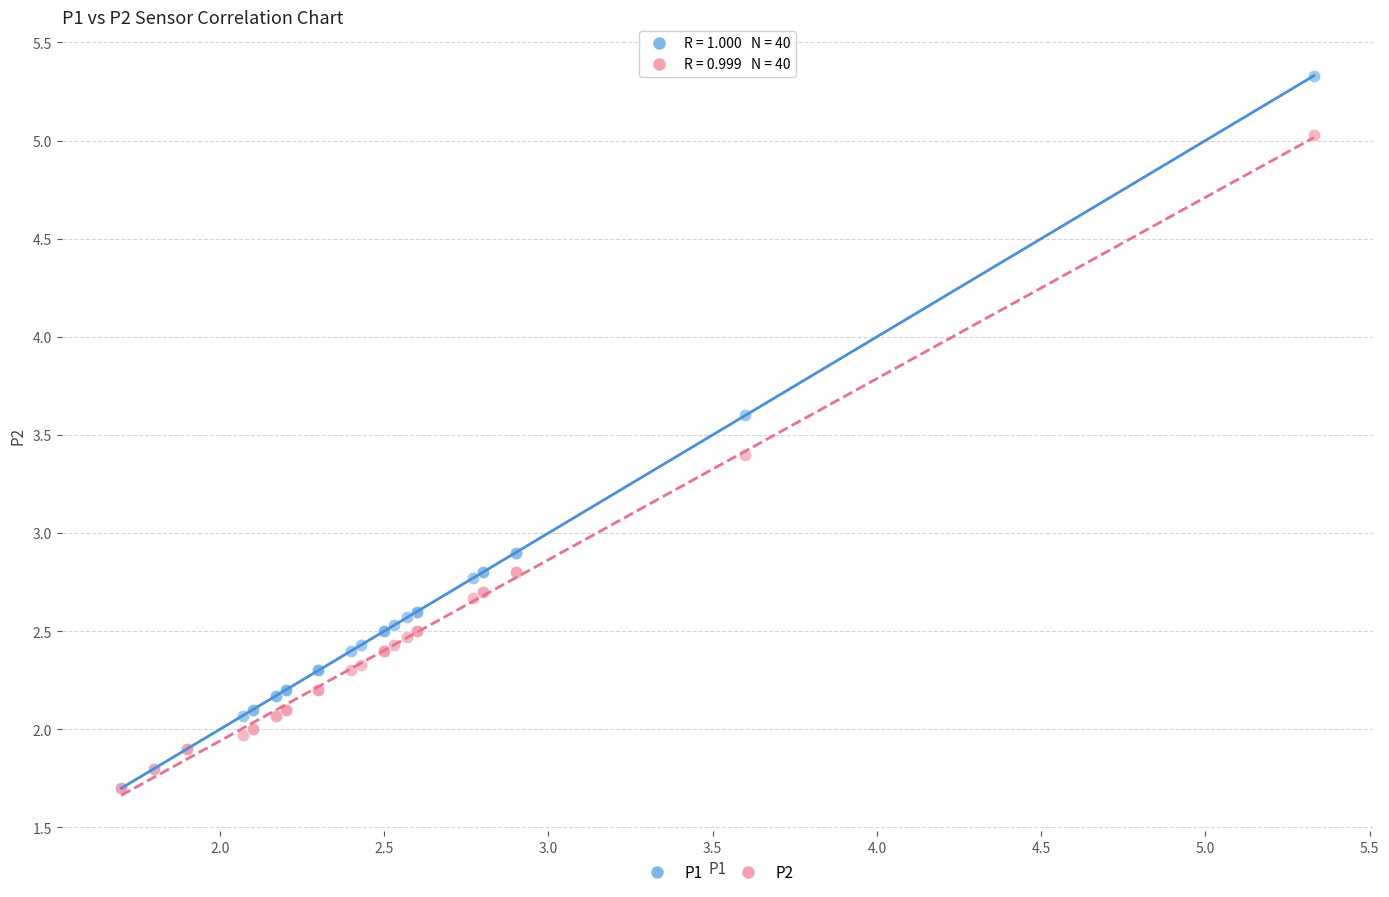

Which series has the widest spread of Y values?

P1